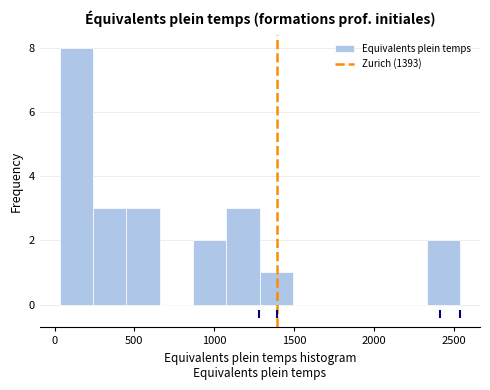

Reading left to right, transcribe this chart: for each bar, give the range it covers on the x-axis and its height. Neither the bar edges nor the heights are printed on the chart, so give them approximately, as read against the axes.

50 to 250: 8
250 to 450: 3
450 to 650: 3
650 to 850: 0
850 to 1100: 2
1100 to 1300: 3
1300 to 1500: 1
1500 to 1700: 0
1700 to 1900: 0
1900 to 2100: 0
2100 to 2350: 0
2350 to 2550: 2